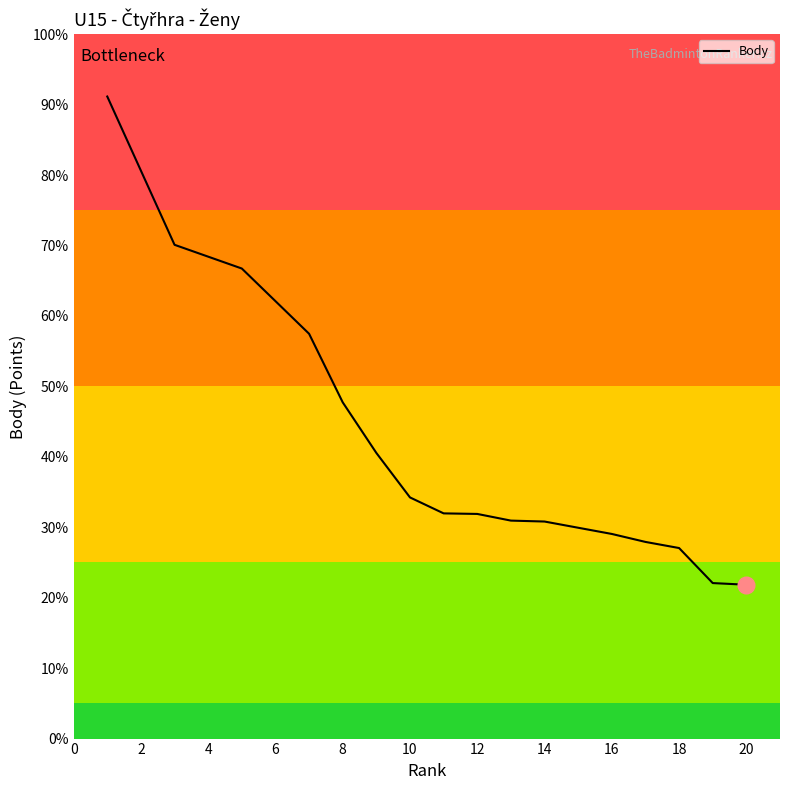

How many lines are shown in the chart?

1